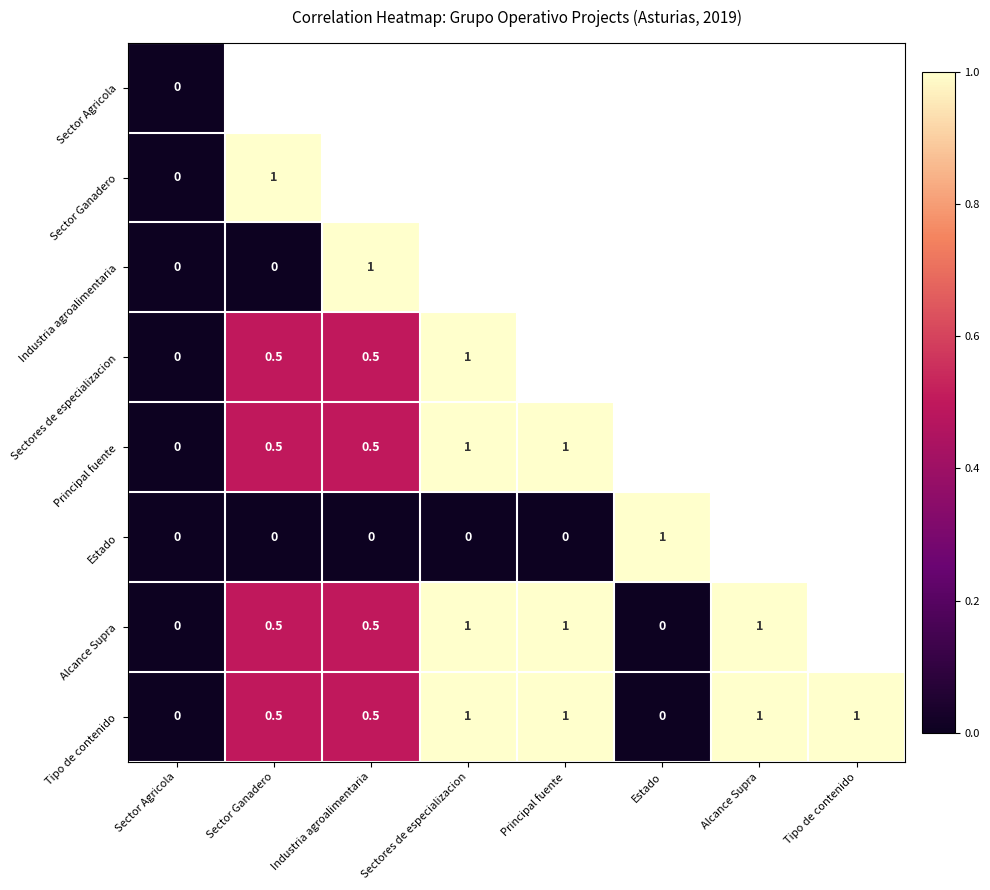

At how many categories does at least one series exceed 0?

7